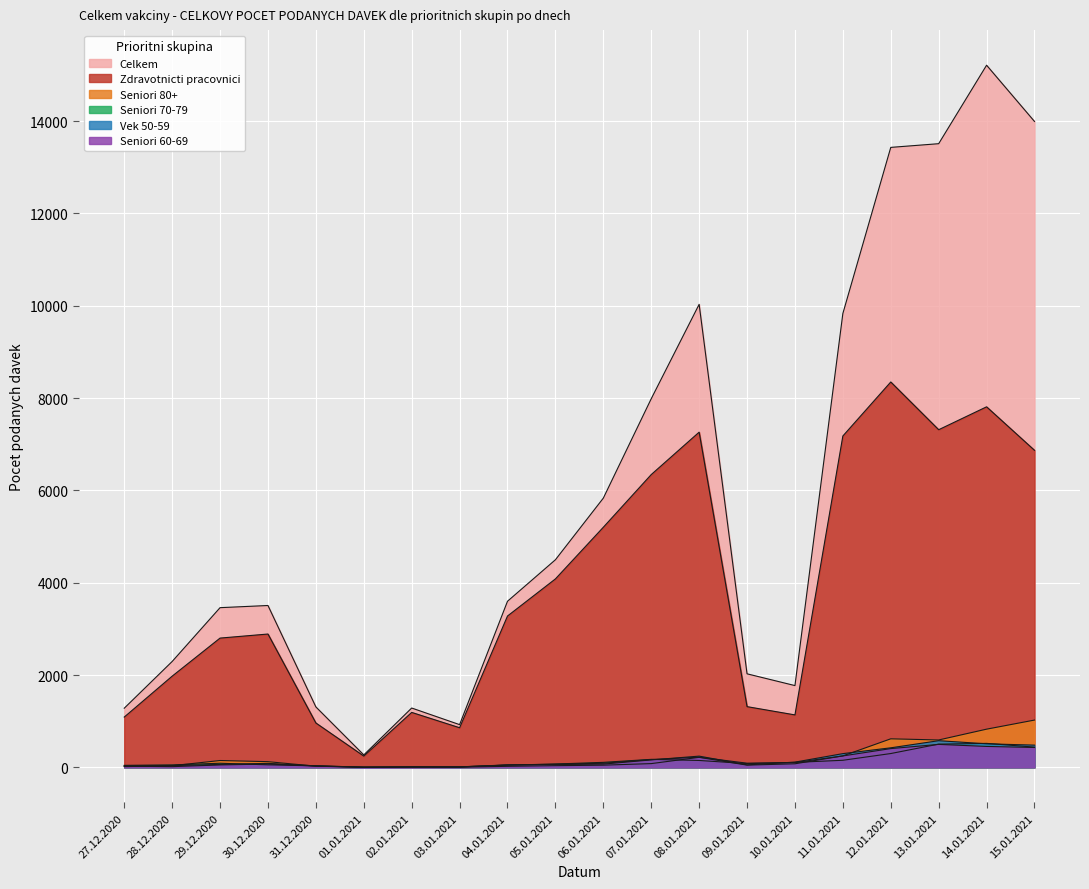

Reading right to left, transcribe all the data shown in this chart.

Celkem: 15.01.2021=13992	14.01.2021=15210	13.01.2021=13510	12.01.2021=13430	11.01.2021=9832	10.01.2021=1771	09.01.2021=2026	08.01.2021=10030	07.01.2021=7985	06.01.2021=5832	05.01.2021=4497	04.01.2021=3598	03.01.2021=925	02.01.2021=1285	01.01.2021=269	31.12.2020=1309	30.12.2020=3506	29.12.2020=3459	28.12.2020=2293	27.12.2020=1281
Zdravotnicti pracovnici: 15.01.2021=6868	14.01.2021=7810	13.01.2021=7314	12.01.2021=8348	11.01.2021=7178	10.01.2021=1136	09.01.2021=1315	08.01.2021=7261	07.01.2021=6342	06.01.2021=5201	05.01.2021=4082	04.01.2021=3278	03.01.2021=858	02.01.2021=1190	01.01.2021=244	31.12.2020=961	30.12.2020=2888	29.12.2020=2800	28.12.2020=1975	27.12.2020=1089
Seniori 80+: 15.01.2021=1024	14.01.2021=827	13.01.2021=593	12.01.2021=618	11.01.2021=248	10.01.2021=77	09.01.2021=48	08.01.2021=217	07.01.2021=81	06.01.2021=47	05.01.2021=36	04.01.2021=22	03.01.2021=3	02.01.2021=8	01.01.2021=1	31.12.2020=25	30.12.2020=123	29.12.2020=148	28.12.2020=35	27.12.2020=16
Seniori 70-79: 15.01.2021=438	14.01.2021=519	13.01.2021=503	12.01.2021=299	11.01.2021=153	10.01.2021=107	09.01.2021=81	08.01.2021=149	07.01.2021=173	06.01.2021=108	05.01.2021=72	04.01.2021=48	03.01.2021=11	02.01.2021=8	01.01.2021=4	31.12.2020=32	30.12.2020=54	29.12.2020=89	28.12.2020=53	27.12.2020=43
Vek 50-59: 15.01.2021=481	14.01.2021=510	13.01.2021=577	12.01.2021=423	11.01.2021=297	10.01.2021=113	09.01.2021=54	08.01.2021=243	07.01.2021=161	06.01.2021=70	05.01.2021=61	04.01.2021=54	03.01.2021=7	02.01.2021=12	01.01.2021=2	31.12.2020=29	30.12.2020=72	29.12.2020=52	28.12.2020=15	27.12.2020=25
Seniori 60-69: 15.01.2021=430	14.01.2021=453	13.01.2021=497	12.01.2021=406	11.01.2021=247	10.01.2021=104	09.01.2021=90	08.01.2021=220	07.01.2021=168	06.01.2021=89	05.01.2021=68	04.01.2021=49	03.01.2021=10	02.01.2021=6	01.01.2021=5	31.12.2020=32	30.12.2020=86	29.12.2020=63	28.12.2020=37	27.12.2020=32